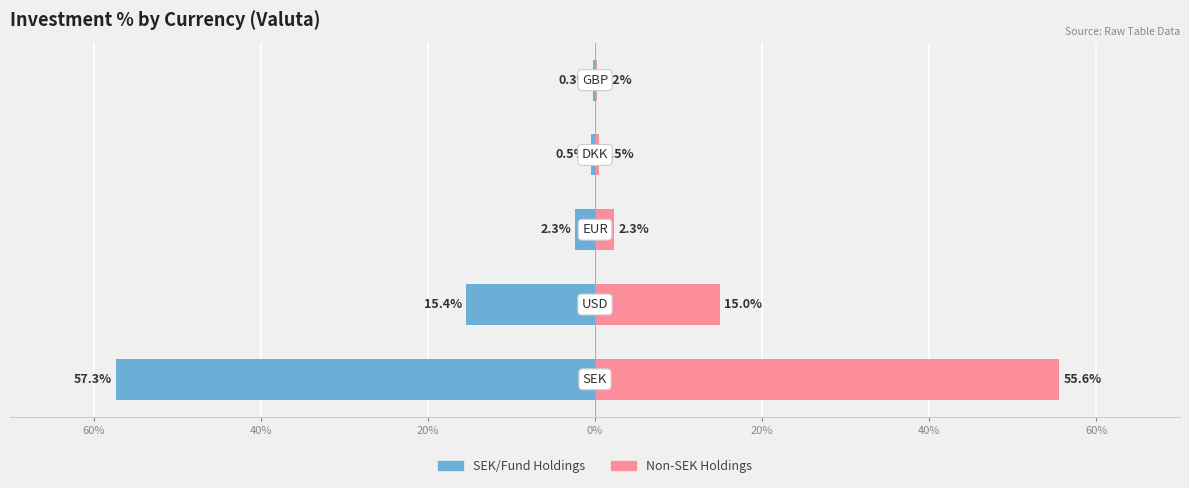

What is the average value of the Valuta (Right) series?

14.7